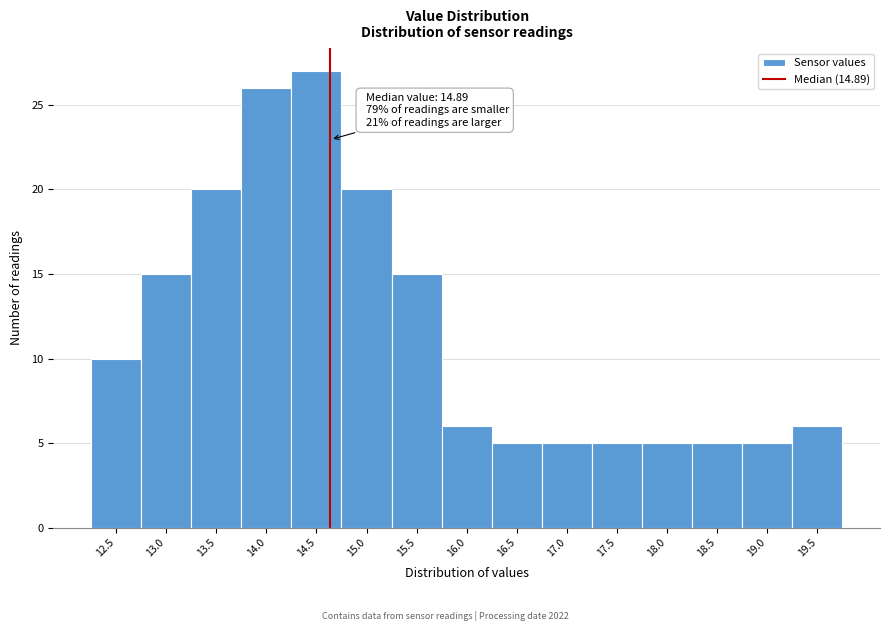

Reading right to left, list all the values displayed in this chart.

19.5=6	19.0=5	18.5=5	18.0=5	17.5=5	17.0=5	16.5=5	16.0=6	15.5=15	15.0=20	14.5=27	14.0=26	13.5=20	13.0=15	12.5=10